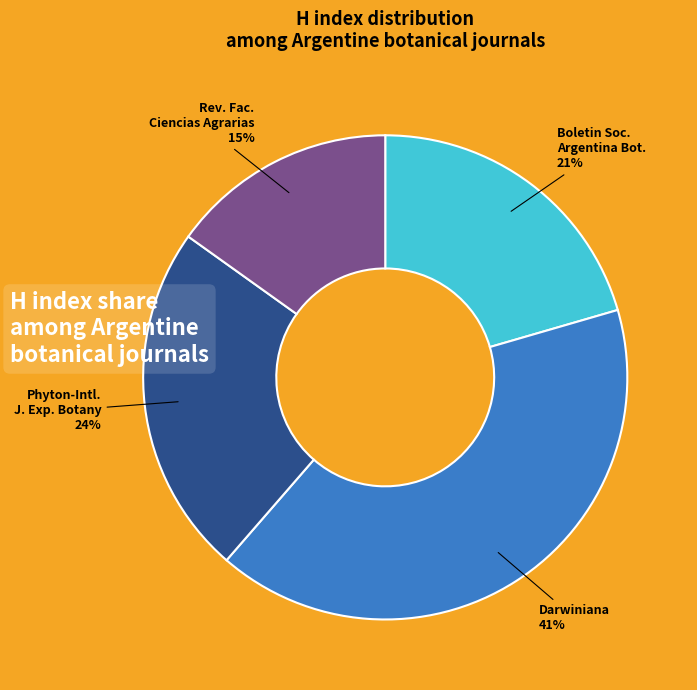

Is there a majority slice in this chart?

No